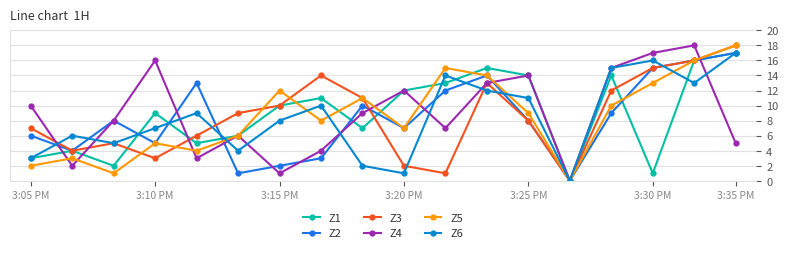

Is this an area chart (filled region under the line)?

No